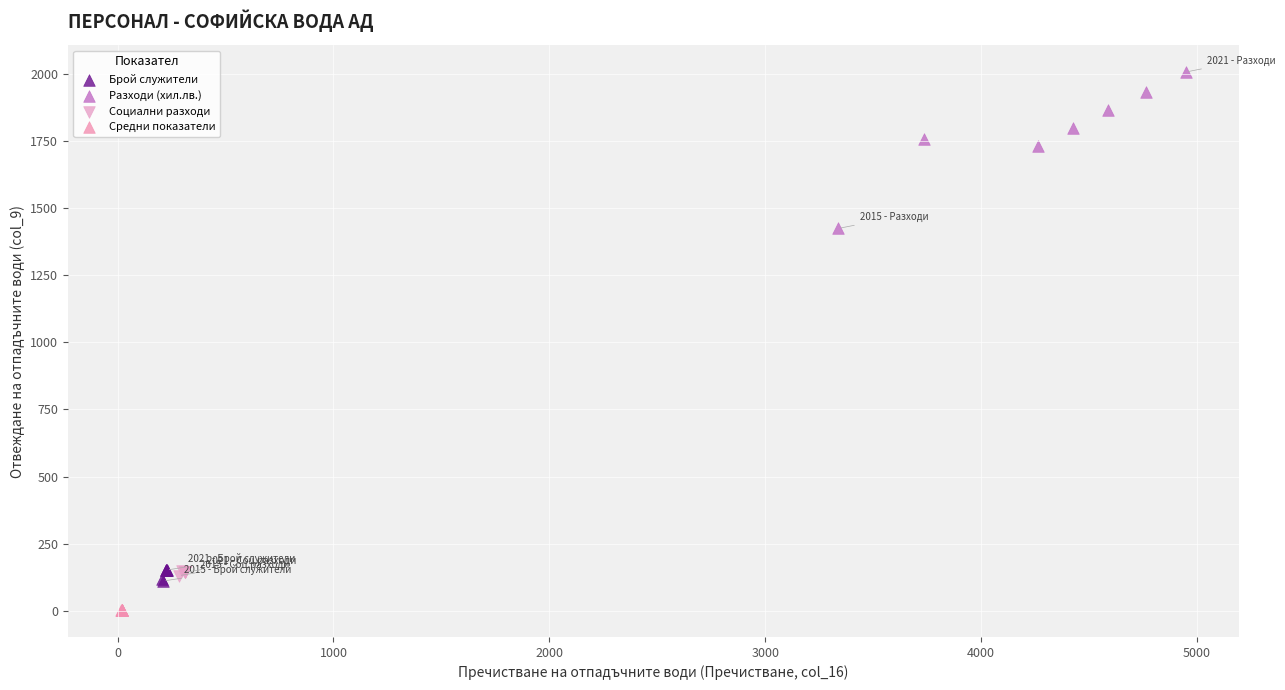

Which series contains the highest Y value?

Разходи (хил.лв.)